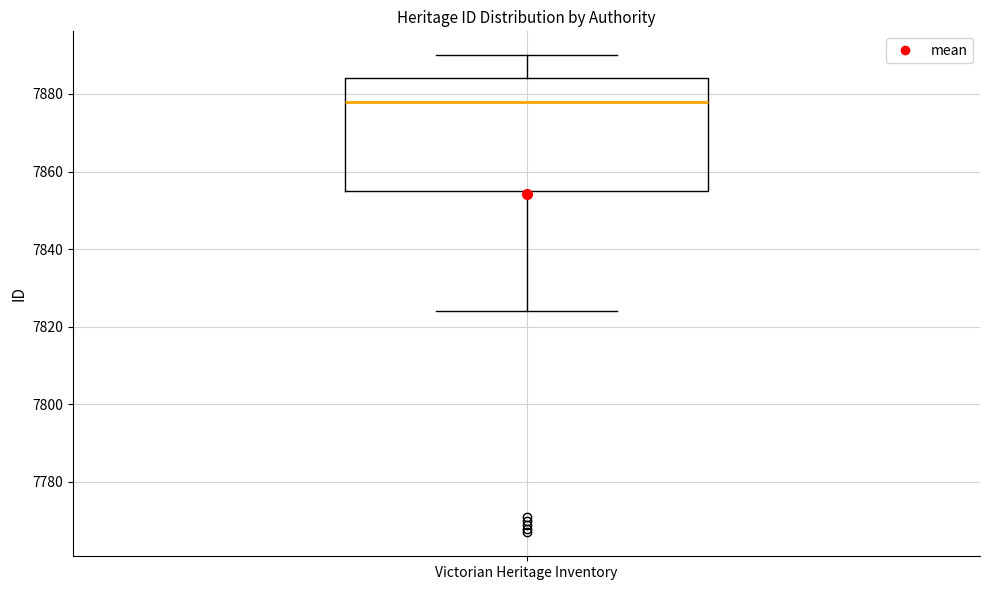

Where is the lower edge of the box for Victorian Heritage Inventory on the y-axis? The values are not printed on the chart, so give them approximately, as read against the axis.

7856